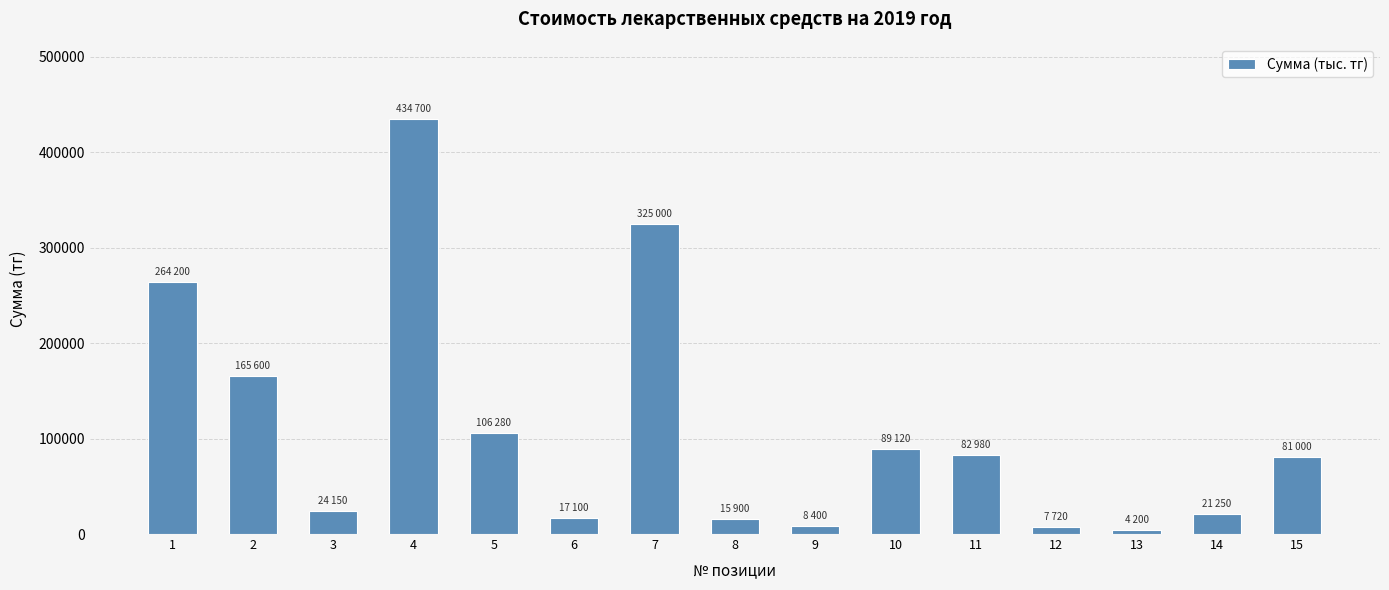

What is the change in value from 8 to 15?

+65100